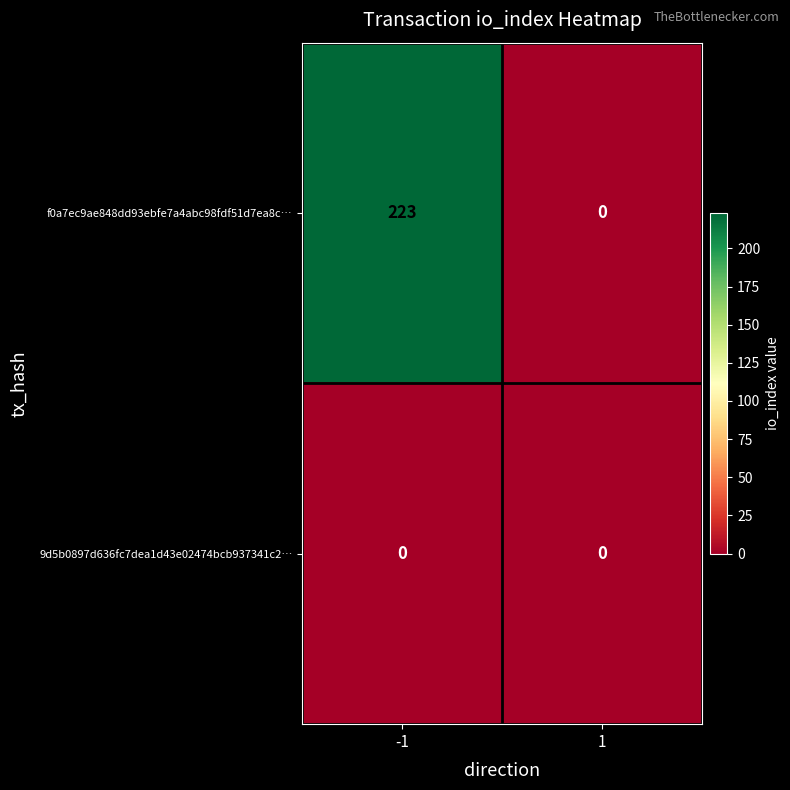

At which category is the sum across all series the highest?

-1